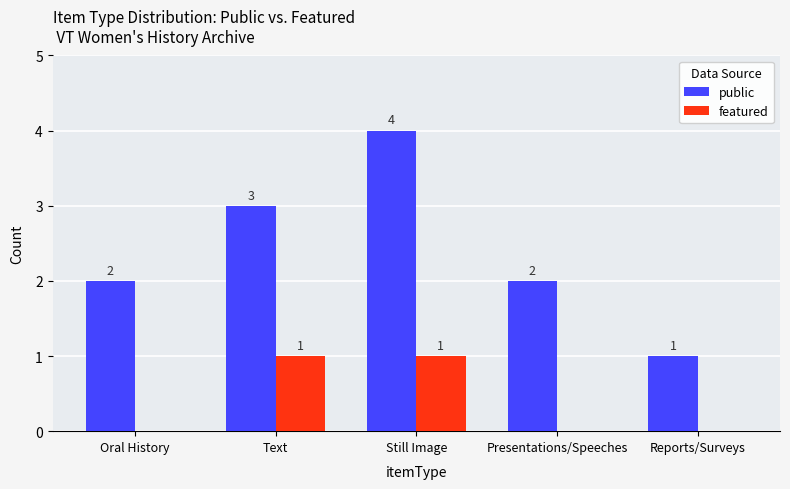

What is the sum of all featured values?

2